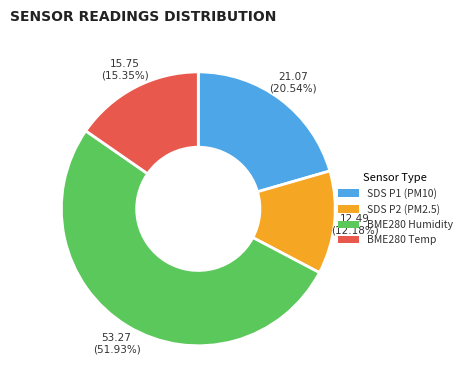

Is there a majority slice in this chart?

Yes